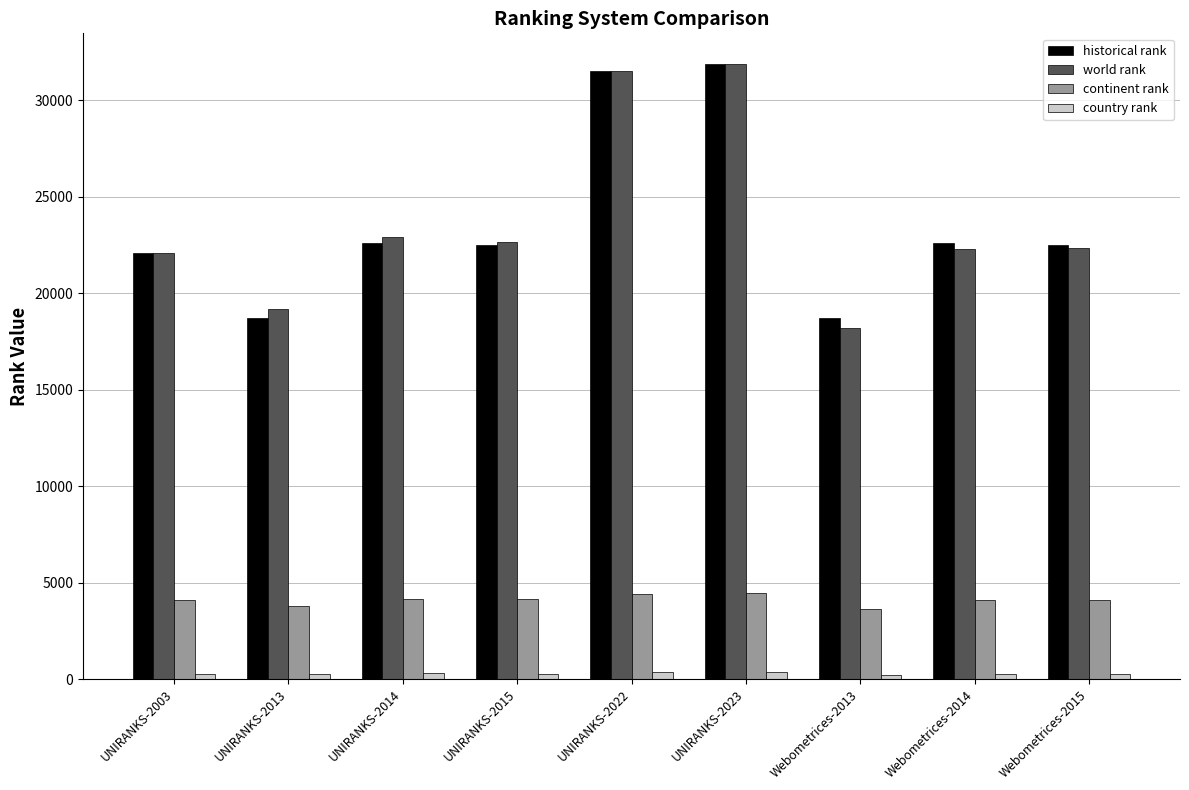

The value of continent rank at Webometrices-2015 is 4113.0. True or false?

True